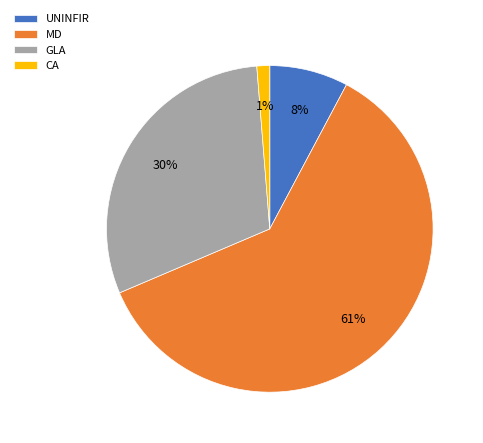

Is the sum of MD and UNINFIR greater than half?

Yes